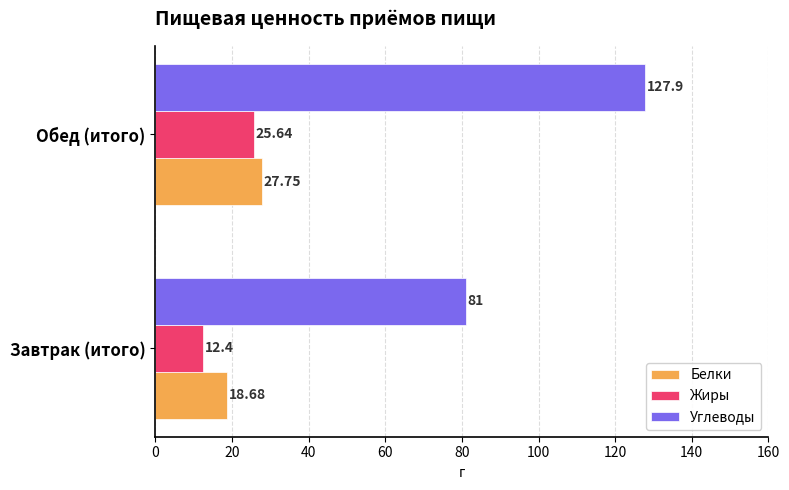

What is the difference between the maximum and minimum values in the Углеводы series?

46.9